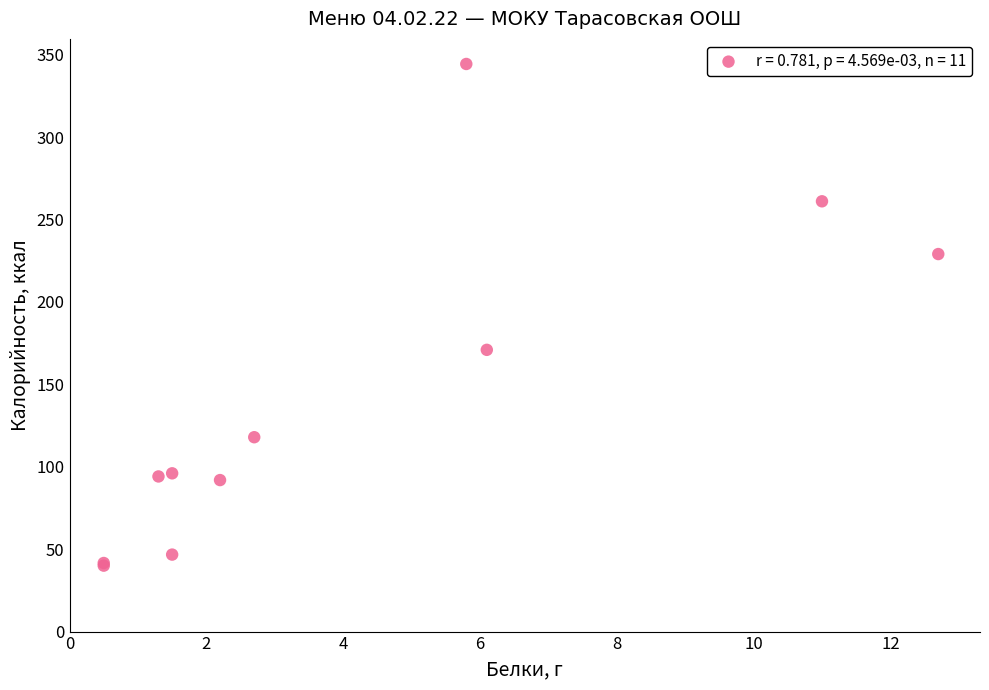

What Y value in the scatter plot is closest to 192?

170.9